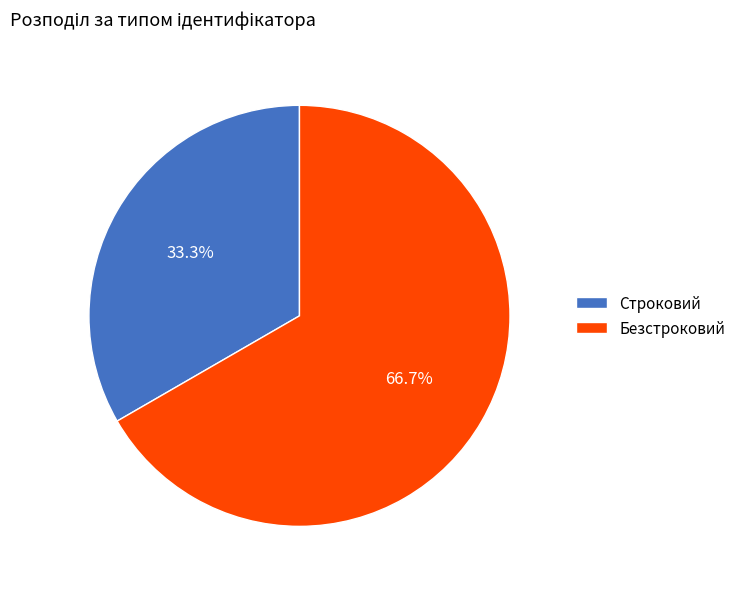

What percentage is the Строковий slice, to the nearest percent?

33%